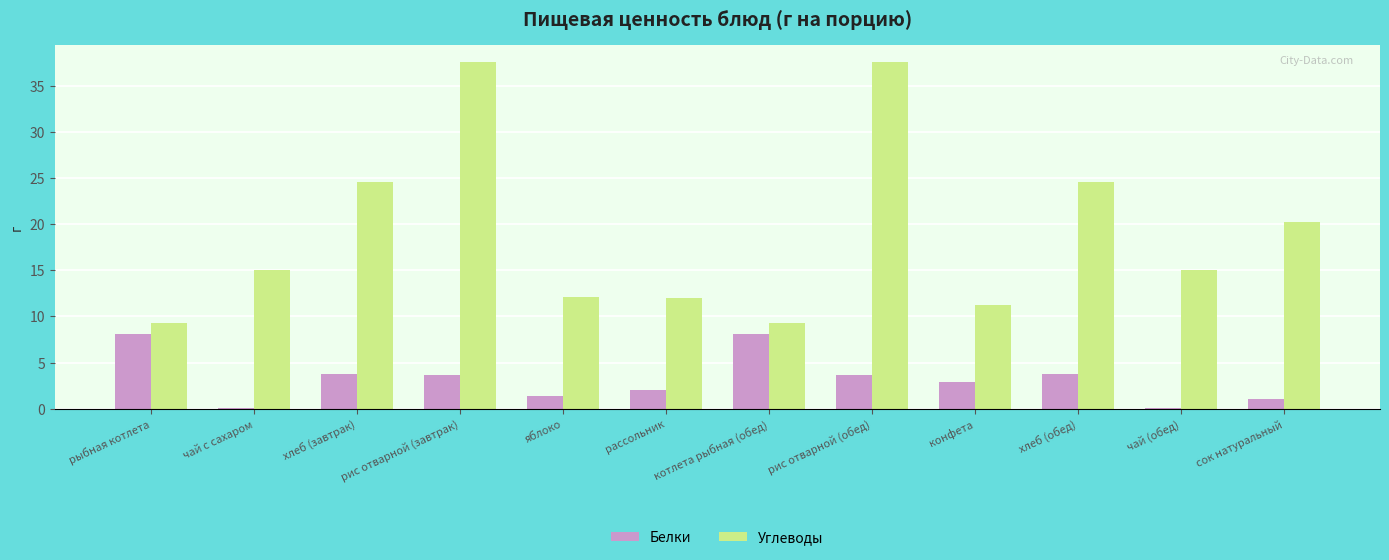

At which label does Белки first exceed 3?

рыбная котлета